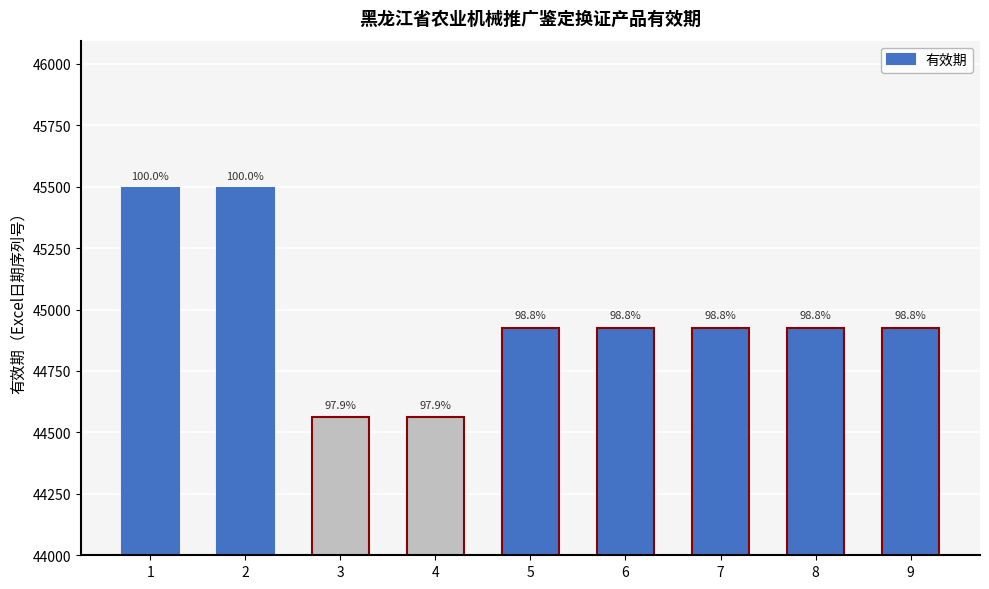

How many bars are there in total?

9